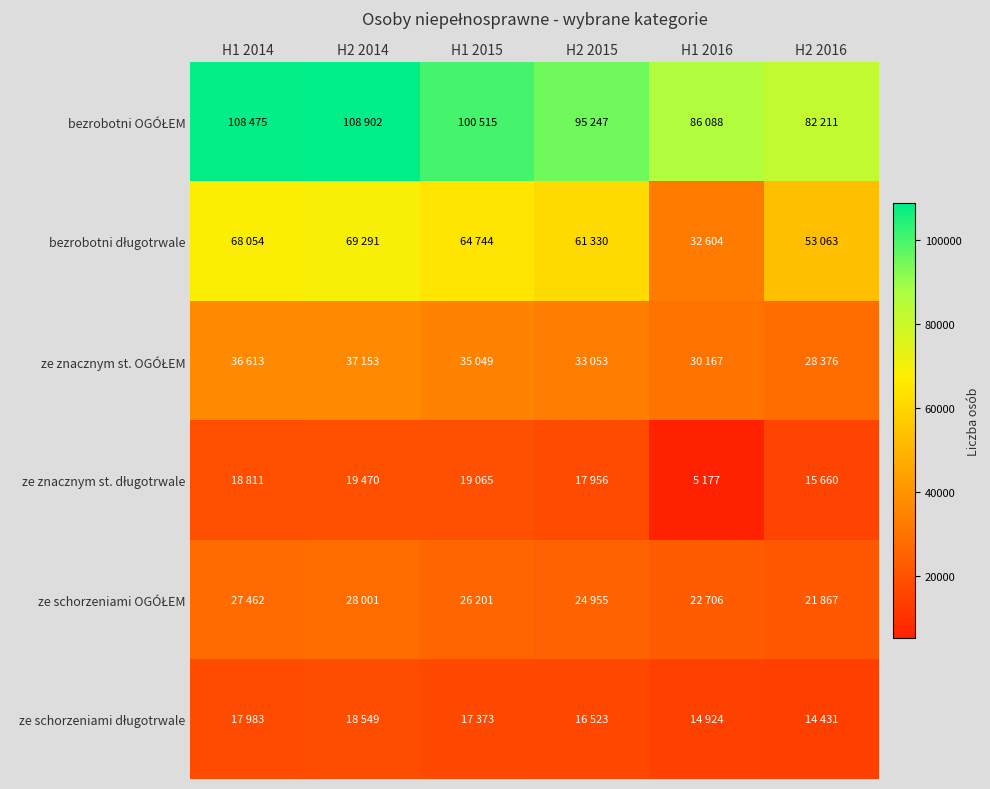

What is the total value across all series at H2 2016?

215608